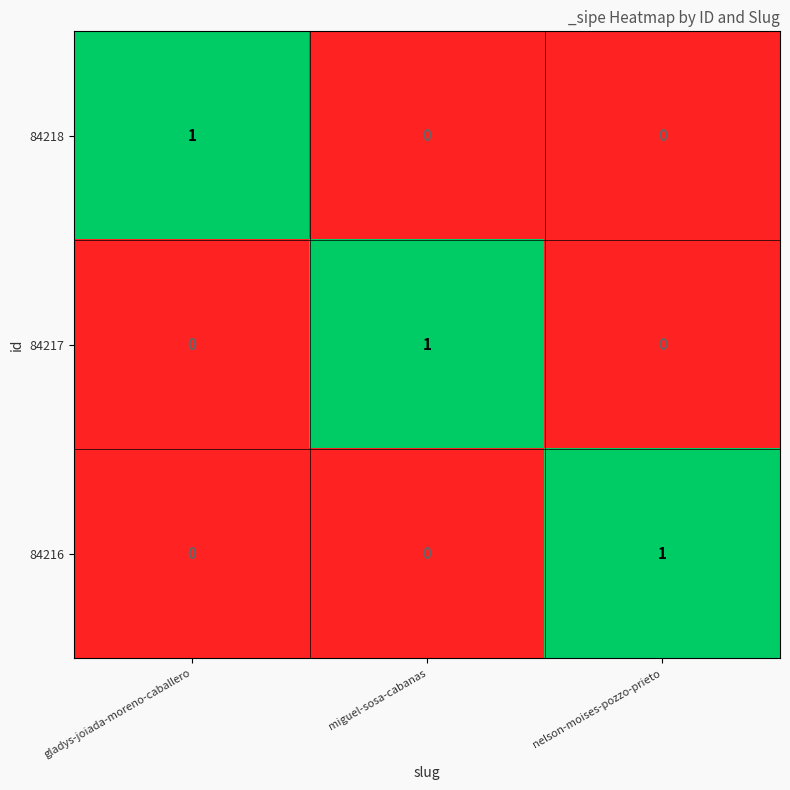

What is the difference between the highest and lowest values at nelson-moises-pozzo-prieto?

1